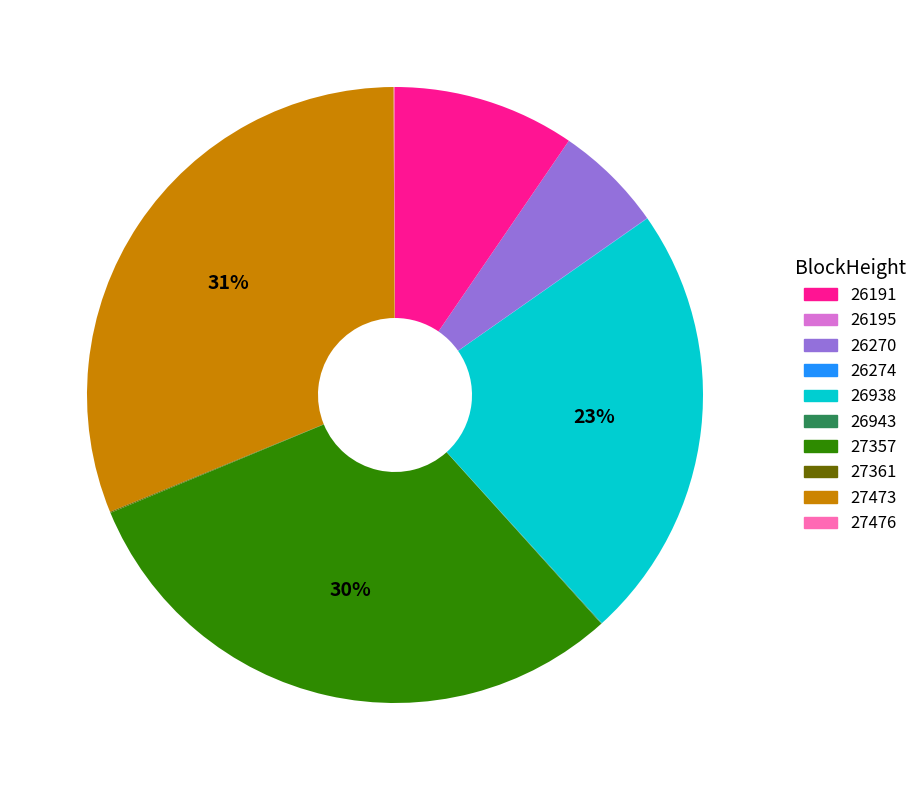

To the nearest percent, what is the difference between the largest and smallest slice percentages?

31%